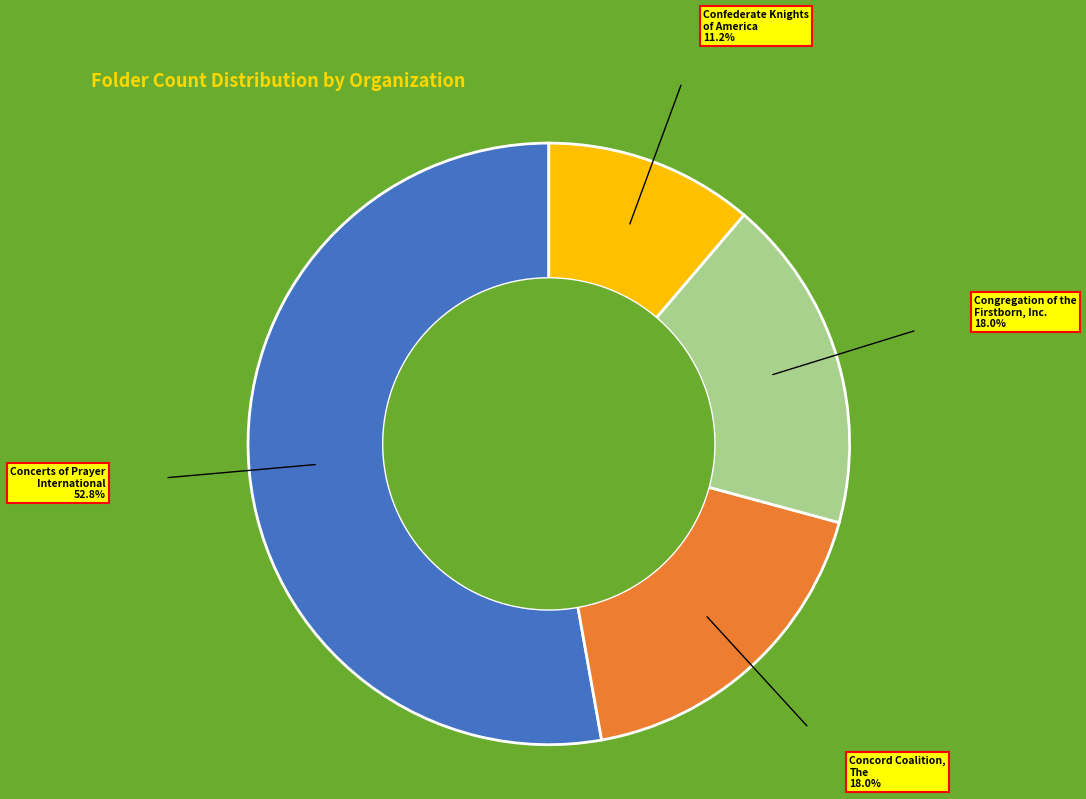

Is there any slice that represents more than half of the pie?

Yes